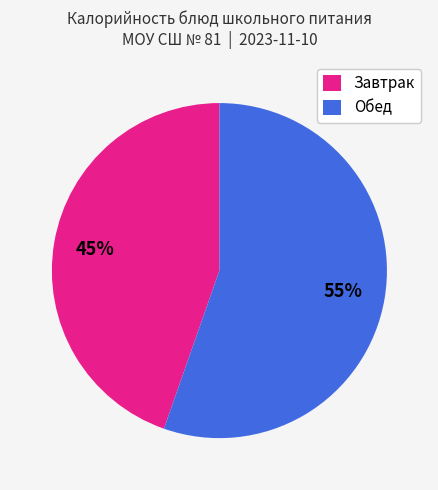

Which category has the smallest portion of the pie?

Завтрак